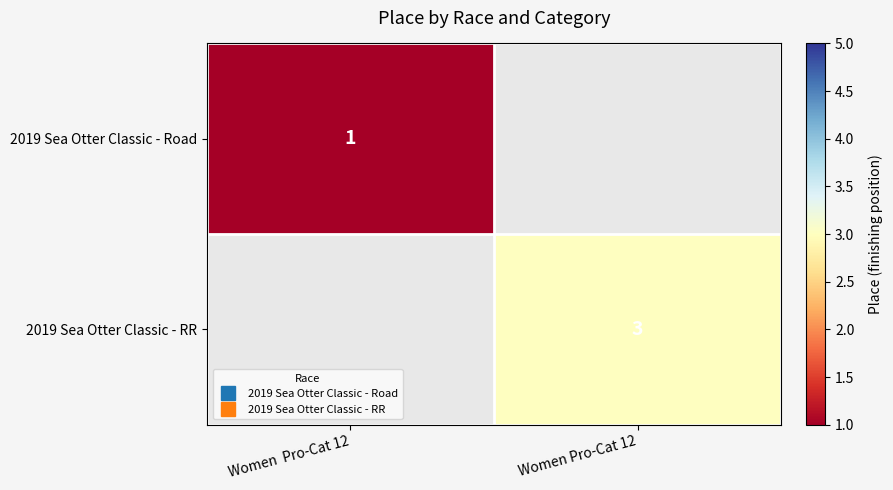

Which label corresponds to the largest value in the chart?

Women Pro-Cat 12